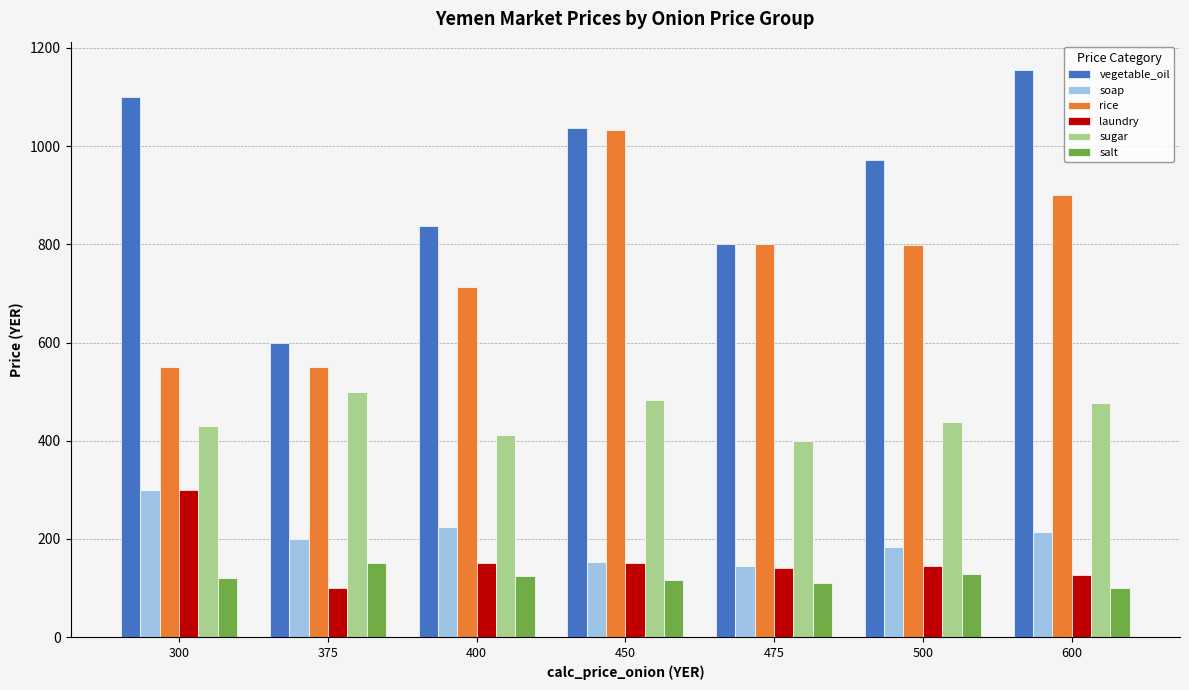

Which series has the largest total across all categories?

vegetable_oil